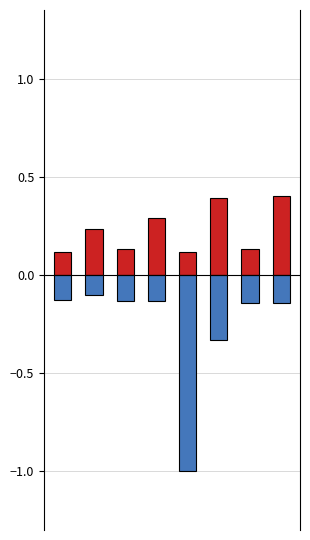

Is the value of 地球科学与资源学院 at 6 greater than the value of 材料科学与工程学院 at 7?

No